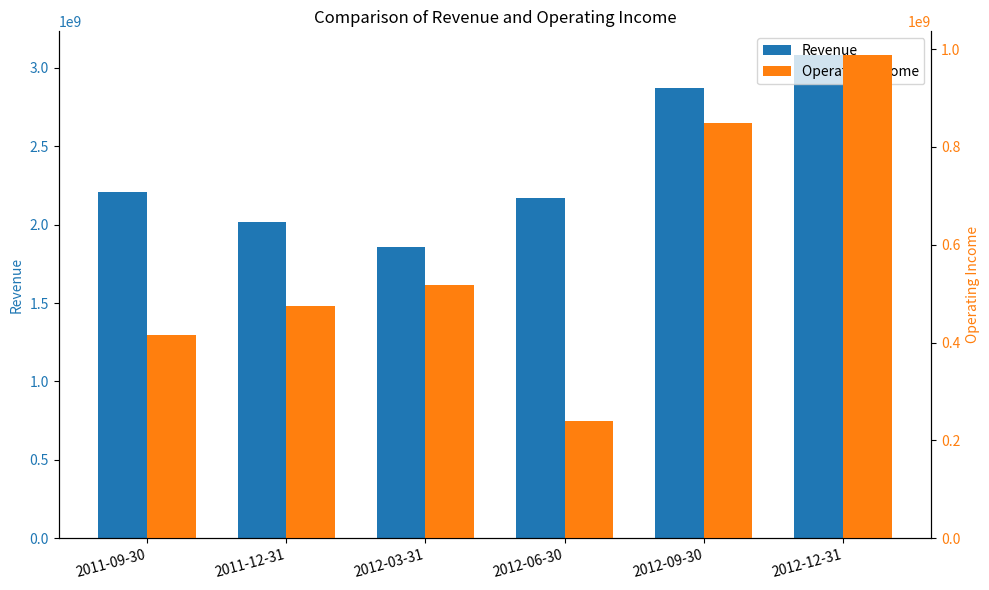

What is the label of the 2nd bar from the left?

2011-12-31